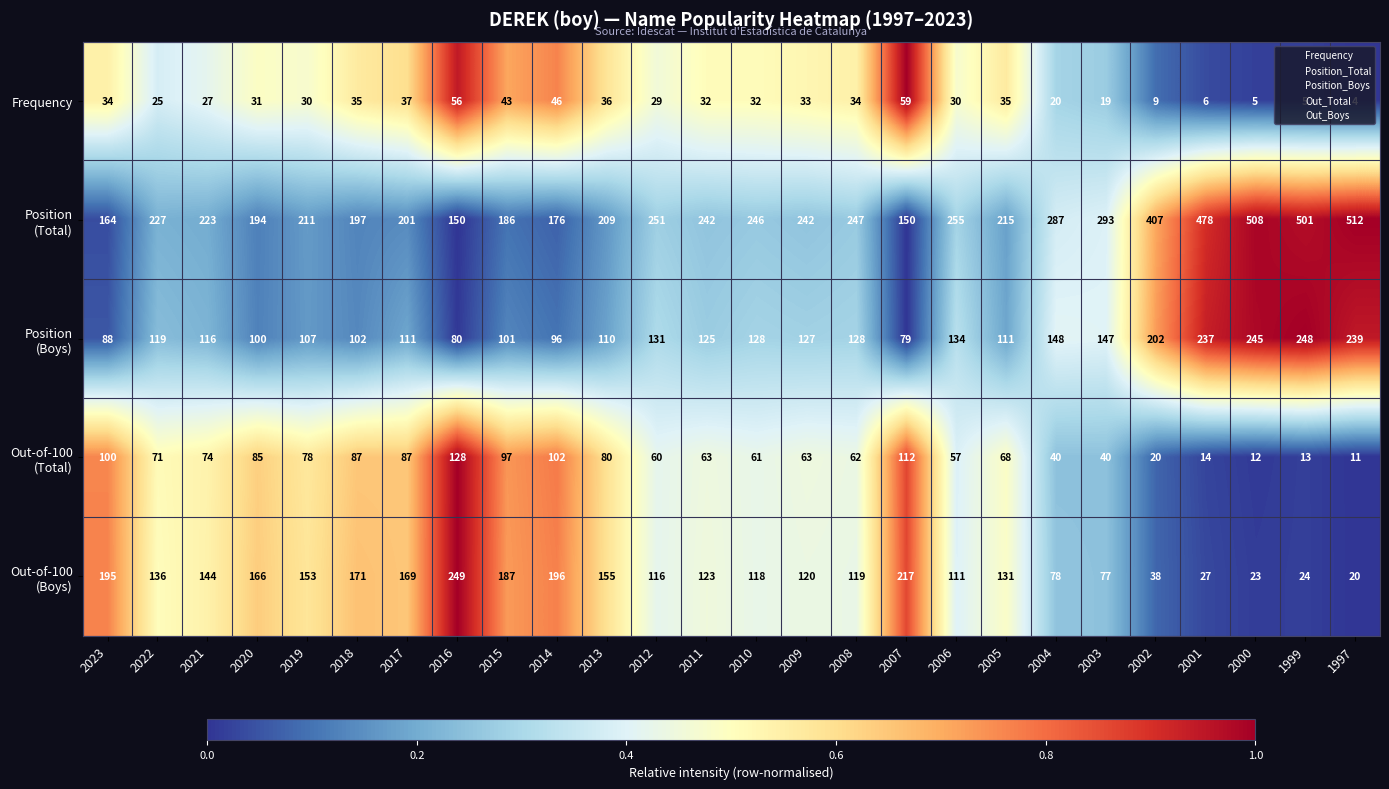

What is the total value across all series at 2009?

585